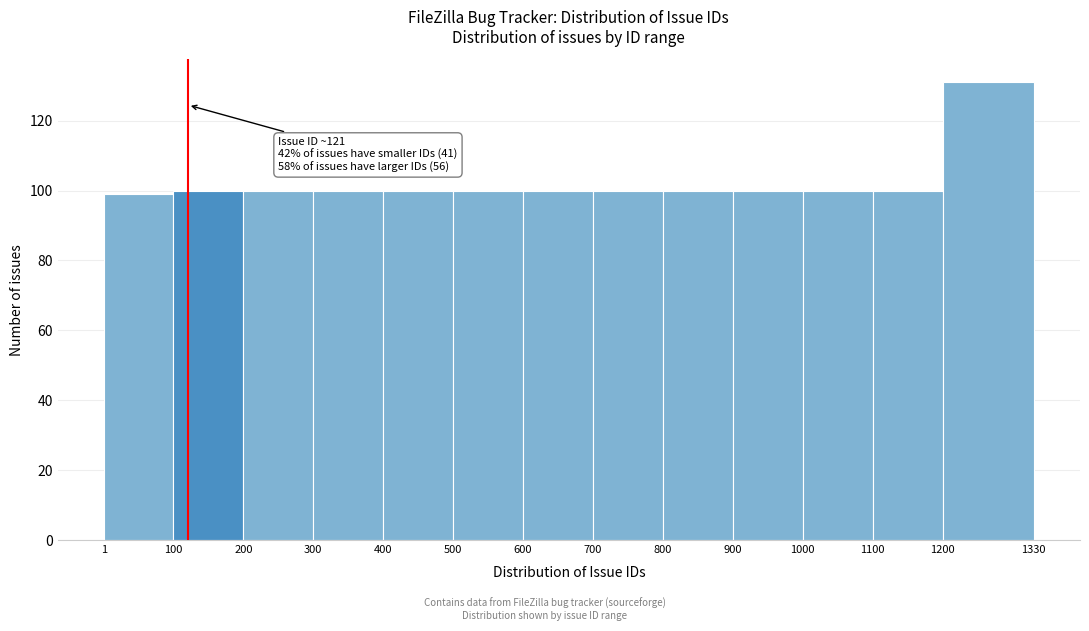

Which range on the x-axis has the tallest bar?

1200 to 1330